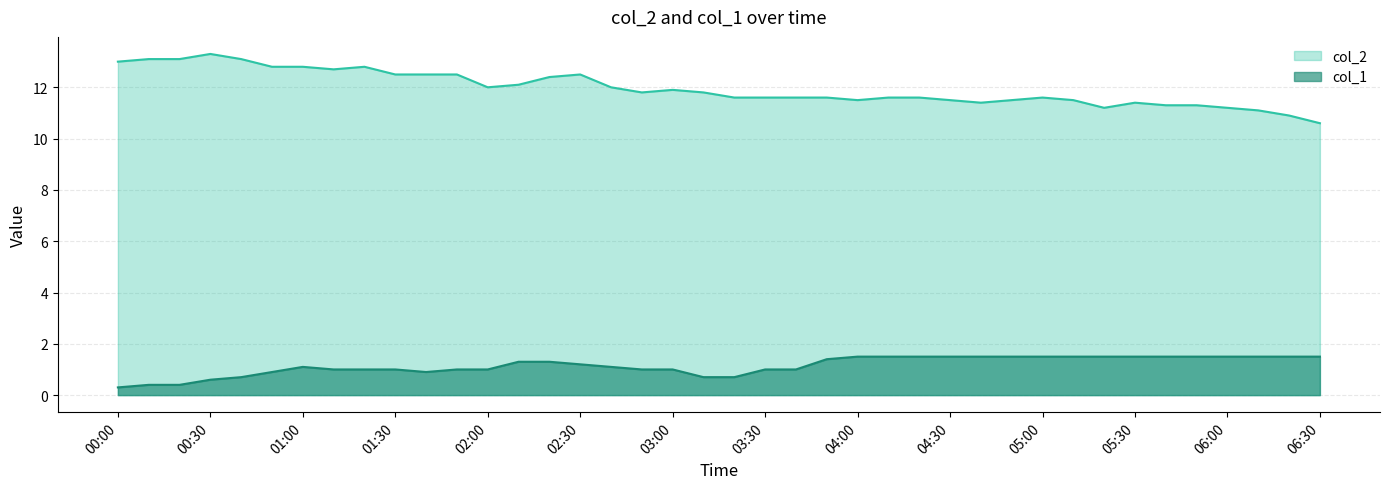

True or false: col_2 and col_1 intersect in this chart.

False